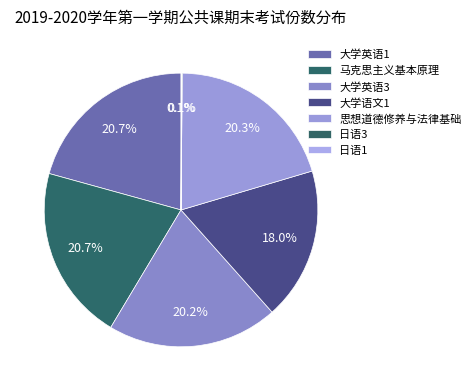

To the nearest percent, what is the difference between the largest and smallest slice percentages?

21%